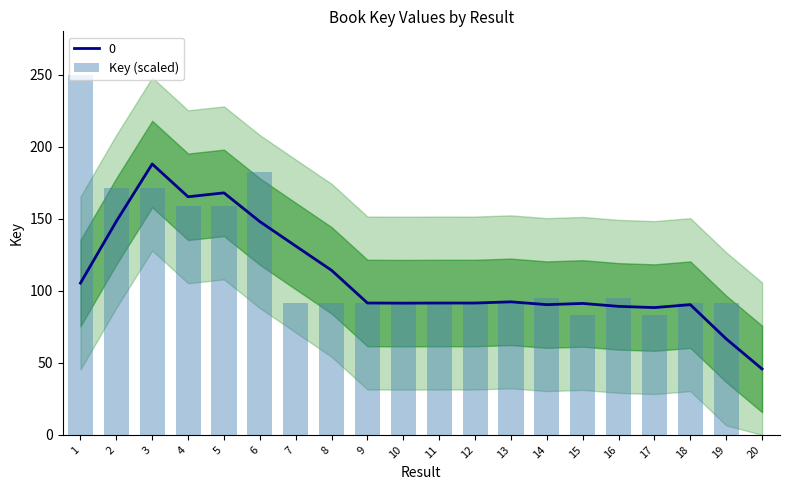

Reading left to right, what are all the values shown in this chart?

1=250.0	2=171.4	3=171.4	4=159.0	5=159.0	6=182.3	7=91.6	8=91.2	9=91.6	10=91.6	11=91.2	12=91.6	13=91.6	14=94.9	15=83.4	16=94.9	17=83.4	18=91.5	19=91.5	20=0.0